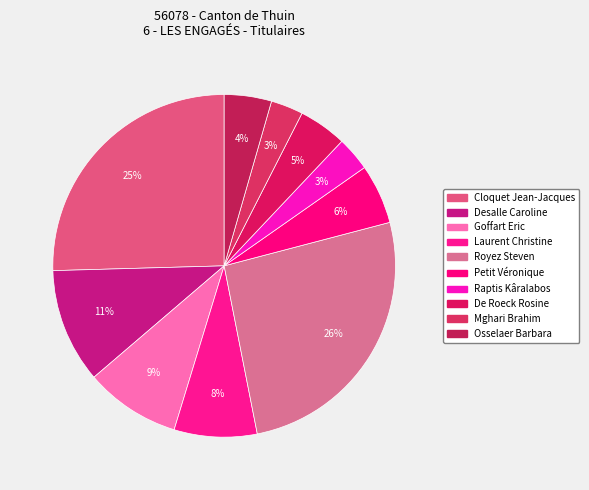

Count the number of slices in the pie.

10